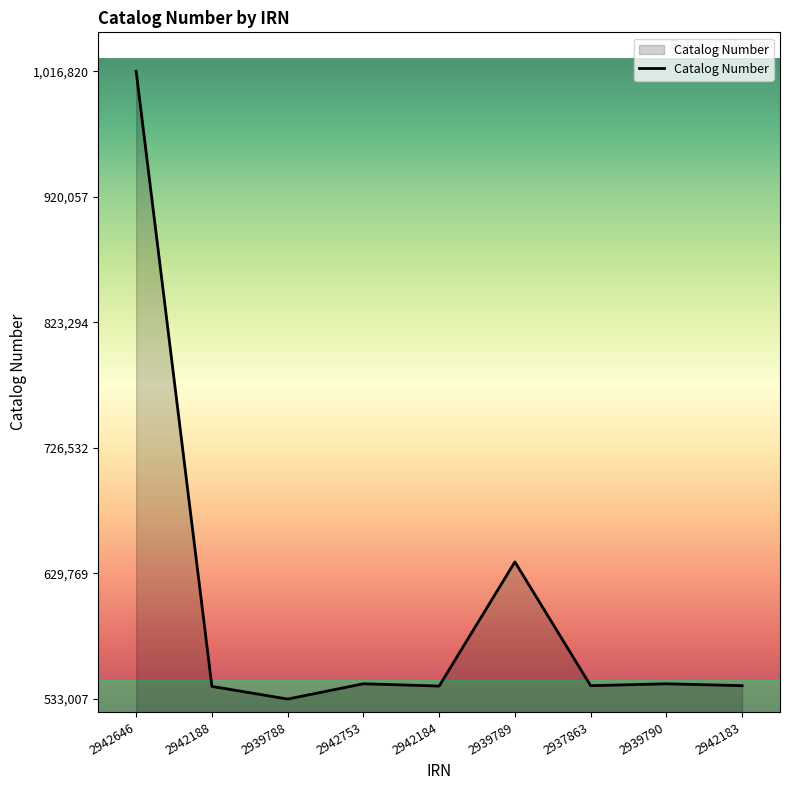

Which has a higher value, 2942188 or 2939789?

2939789